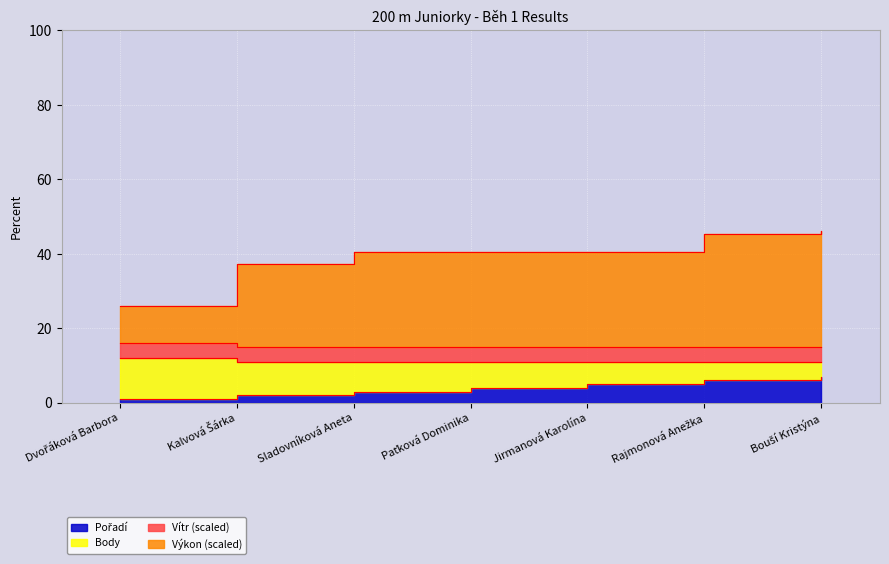

The Pořadí series shows 2.0 at Kalvová Šárka. True or false?

True